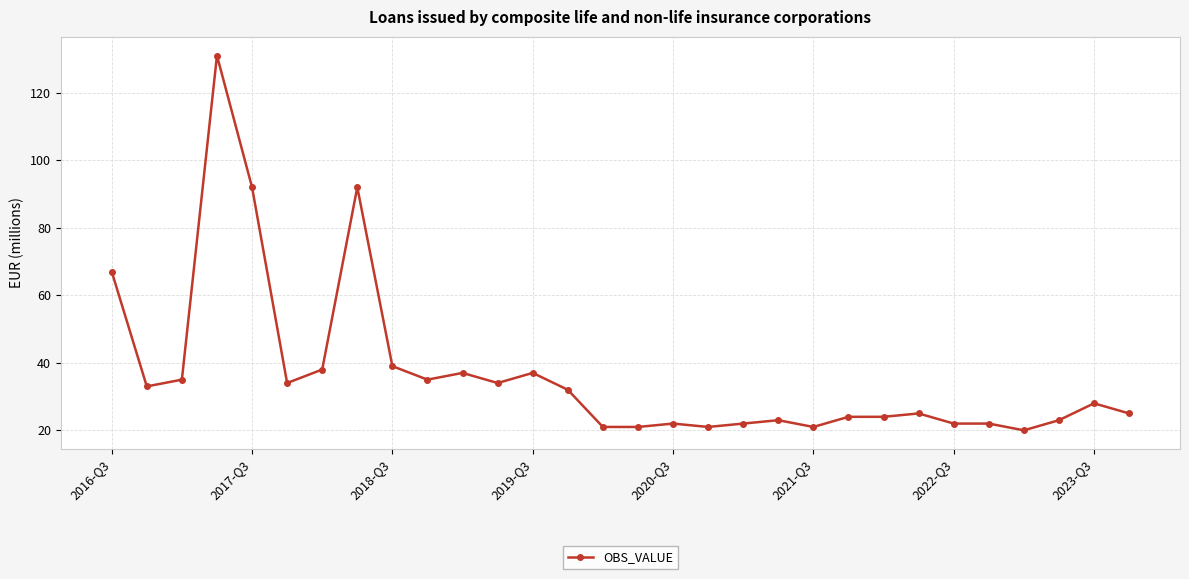

What is the value of the 19th point from the left?

22.0